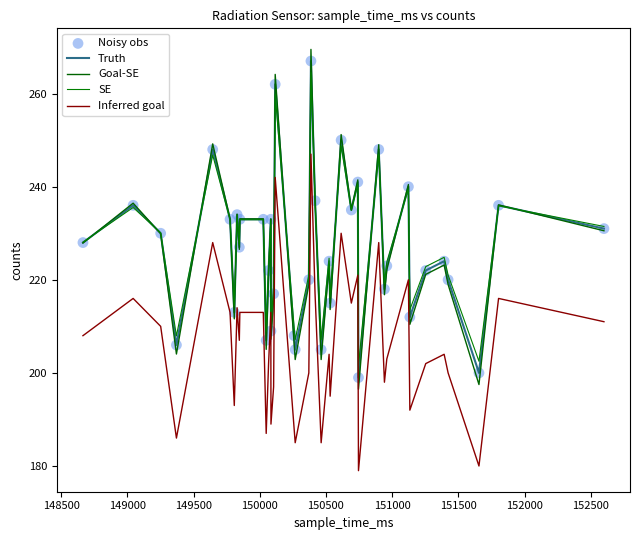

Does the chart have visible grid lines?

No